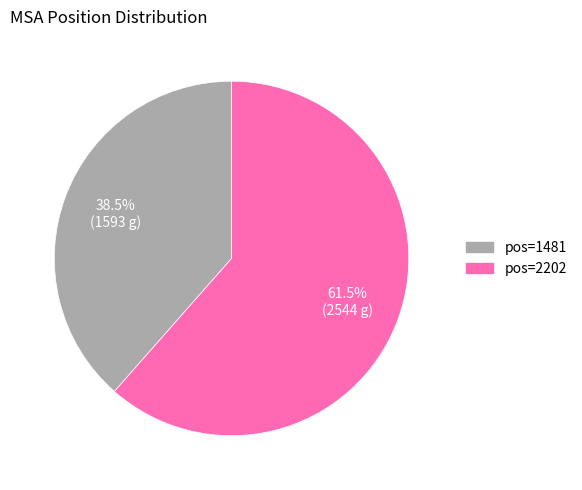

How many segments does this pie chart have?

2